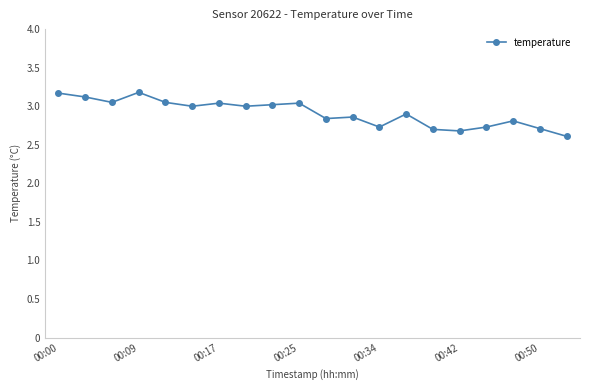

What is the sum of all values?

58.2